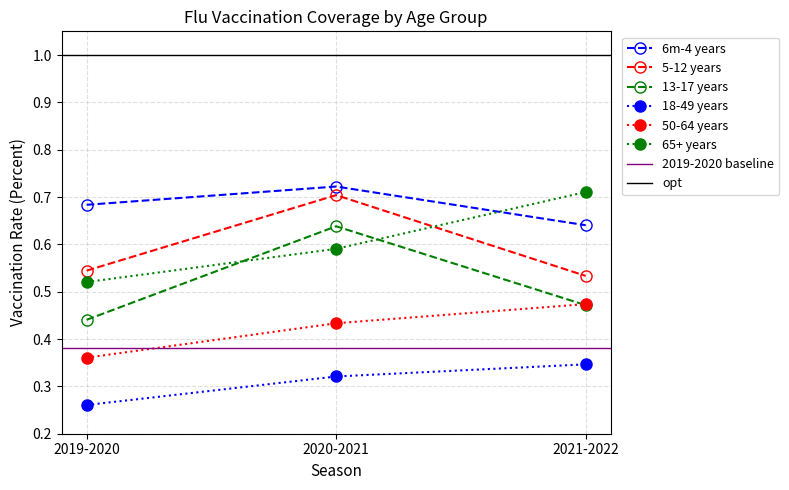

At how many categories does at least one series exceed 0?

3